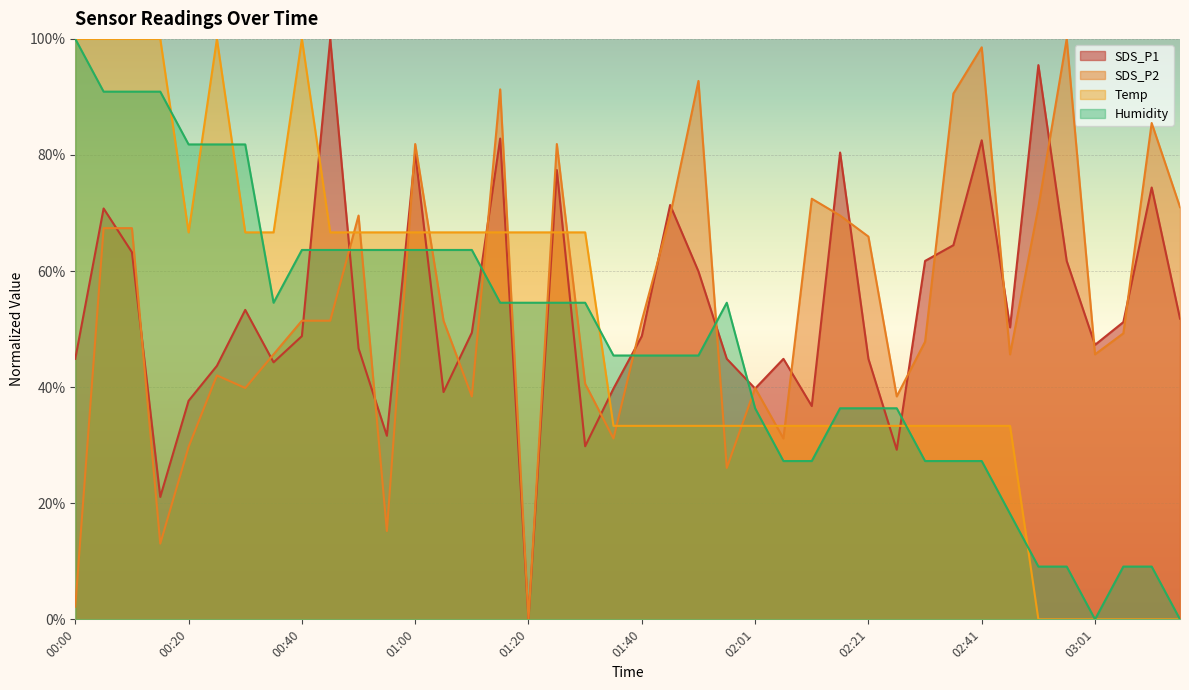

Does the chart display data point markers on the line(s)?

No